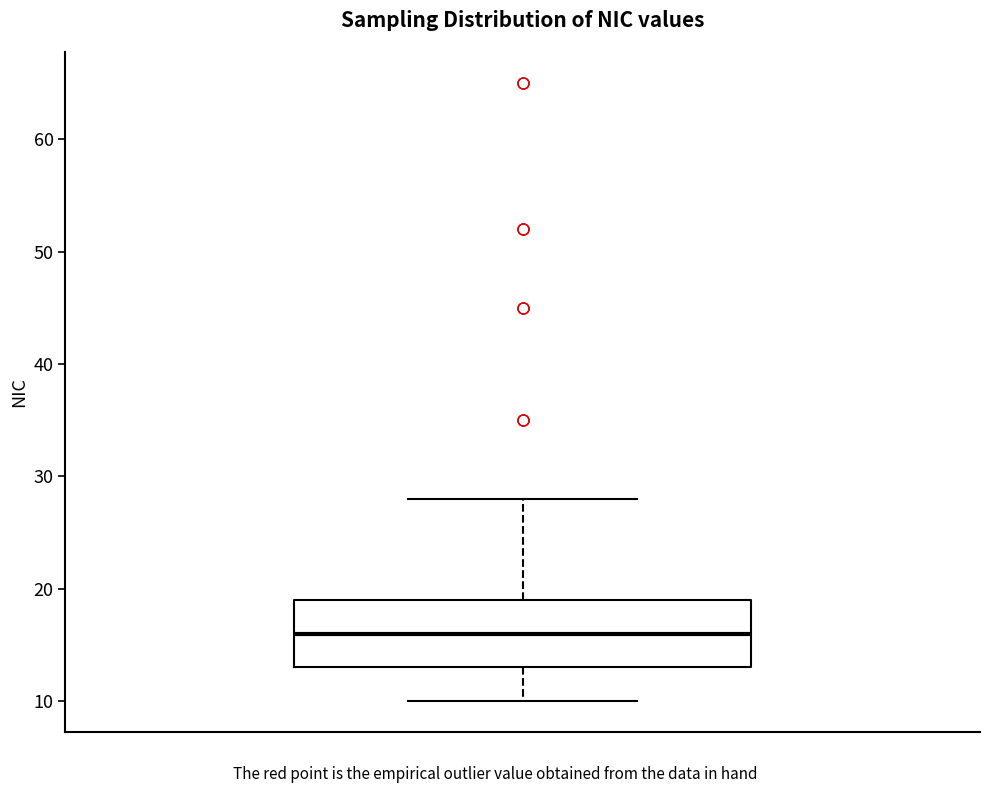

Where does the lower whisker of the box end on the y-axis? The values are not printed on the chart, so give them approximately, as read against the axis.

10